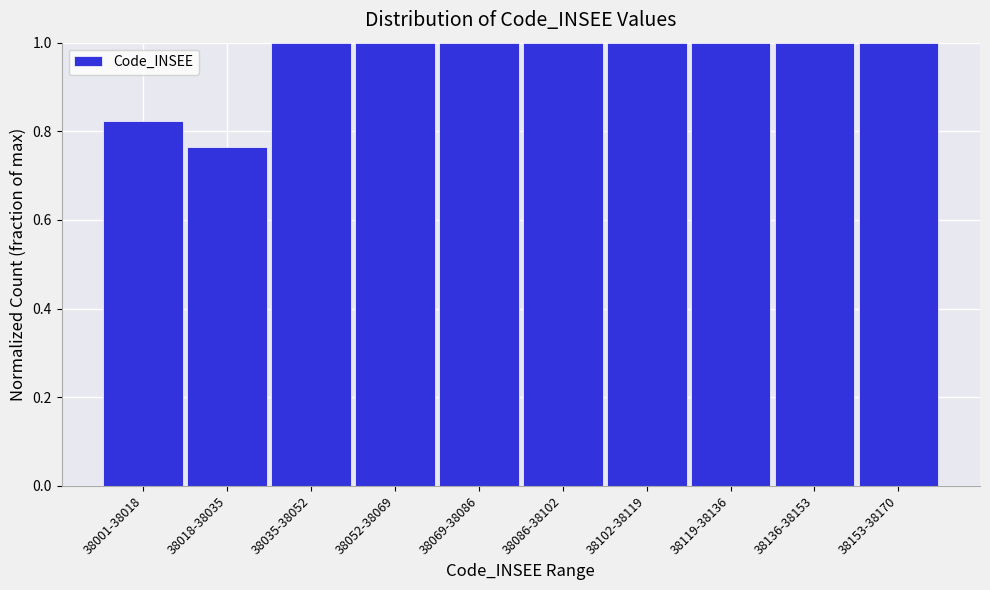

What is the greatest value displayed?

1.0